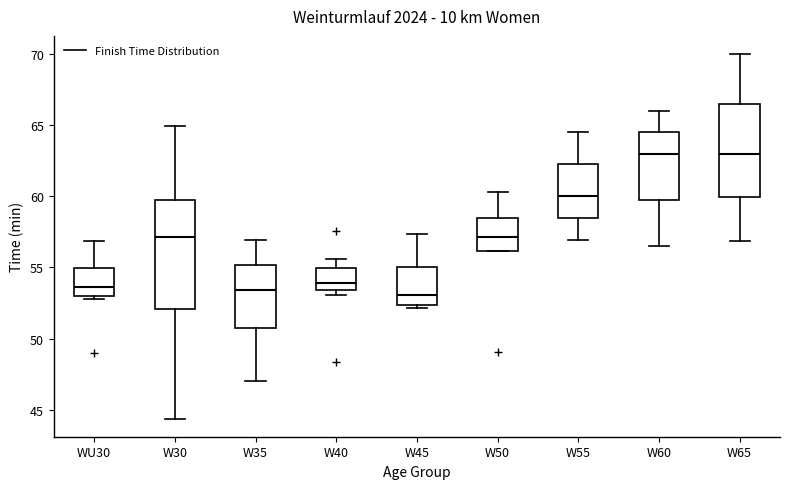

Reading left to right, read every box against the y-axis: the position of its median line, the range the box covers, and the ends of its whiskers. The values are not printed on the chart, so give them approximately, as read against the axis.

WU30: median 53.5, box 53.0 to 55.0, whiskers 53.0 (just below the box's lower edge) to 57.0
W30: median 57.0, box 52.0 to 60.0, whiskers 44.5 to 65.0
W35: median 53.5, box 50.5 to 55.0, whiskers 47.0 to 57.0
W40: median 54.0, box 53.5 to 55.0, whiskers 53.0 to 55.5
W45: median 53.0, box 52.5 to 55.0, whiskers 52.0 to 57.5
W50: median 57.0, box 56.0 to 58.5, whiskers 56.0 to 60.5
W55: median 60.0, box 58.5 to 62.5, whiskers 57.0 to 64.5
W60: median 63.0, box 59.5 to 64.5, whiskers 56.5 to 66.0
W65: median 63.0, box 60.0 to 66.5, whiskers 57.0 to 70.0